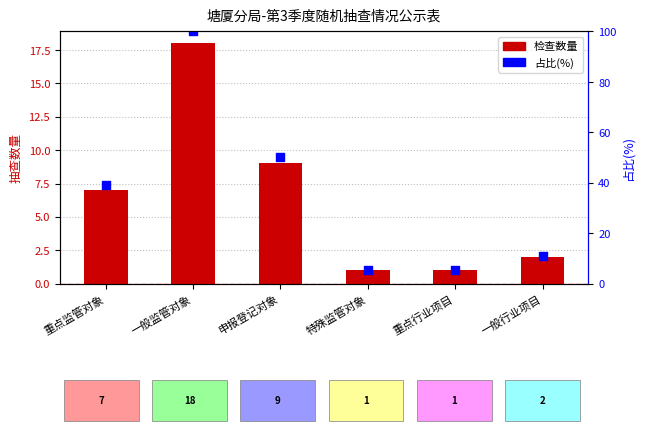

What is the total value across all series at 特殊监管对象?

6.6